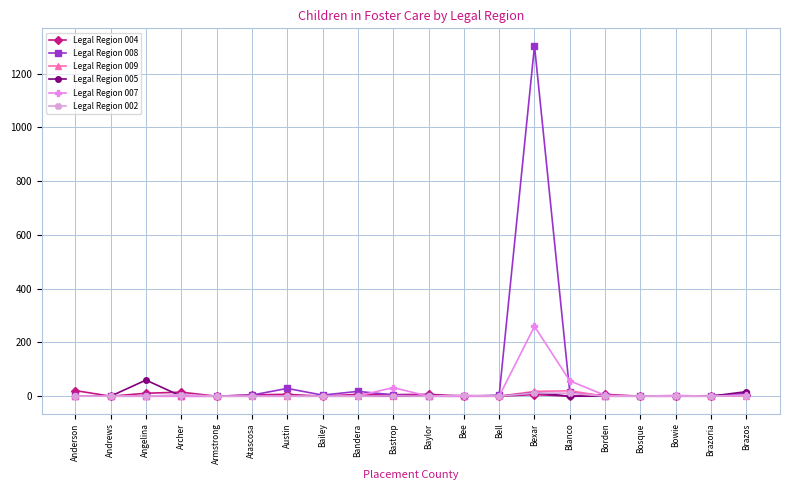

What position from the left is Anderson?

1